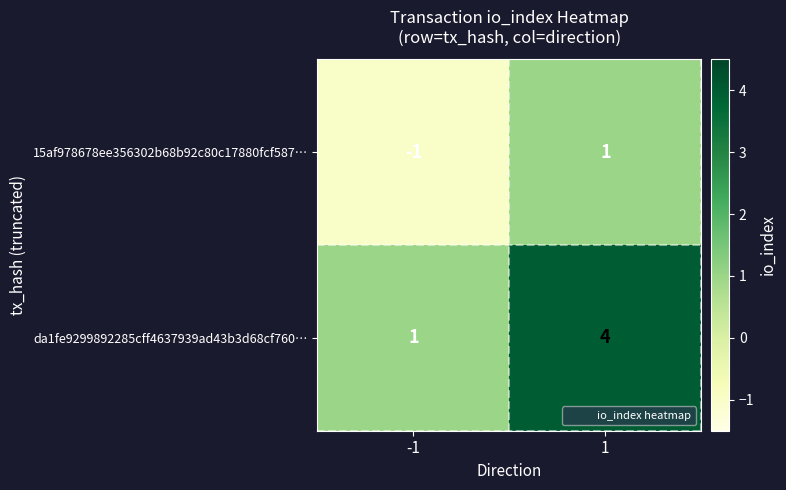

True or false: 15af978678ee356302b68b92c80c17880fcf587… has a value of -1 at -1.

True